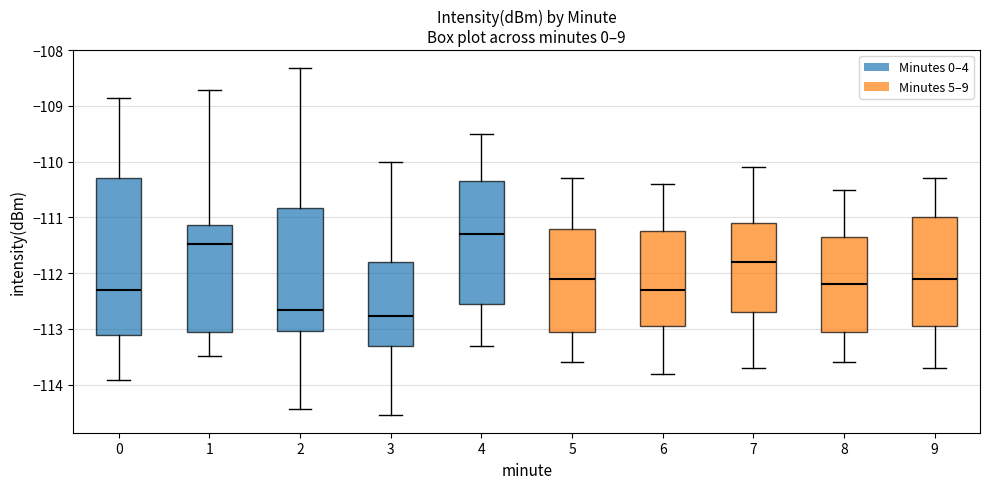

Reading left to right, transcribe this box plot: for each box, give where its median line is, the range the box spans, and where its two whiskers end, as read against the y-axis. The values are not printed on the chart, so give them approximately, as read against the axis.

0: median -112.3, box -113.1 to -110.3, whiskers -113.9 to -108.8
1: median -111.5, box -113.1 to -111.1, whiskers -113.5 to -108.7
2: median -112.7, box -113.0 to -110.8, whiskers -114.4 to -108.3
3: median -112.8, box -113.3 to -111.8, whiskers -114.5 to -110.0
4: median -111.3, box -112.5 to -110.3, whiskers -113.3 to -109.5
5: median -112.1, box -113.0 to -111.2, whiskers -113.6 to -110.3
6: median -112.3, box -112.9 to -111.2, whiskers -113.8 to -110.4
7: median -111.8, box -112.7 to -111.1, whiskers -113.7 to -110.1
8: median -112.2, box -113.0 to -111.3, whiskers -113.6 to -110.5
9: median -112.1, box -112.9 to -111.0, whiskers -113.7 to -110.3